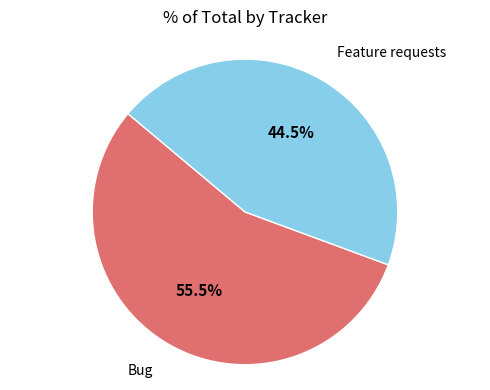

Is there a majority slice in this chart?

Yes